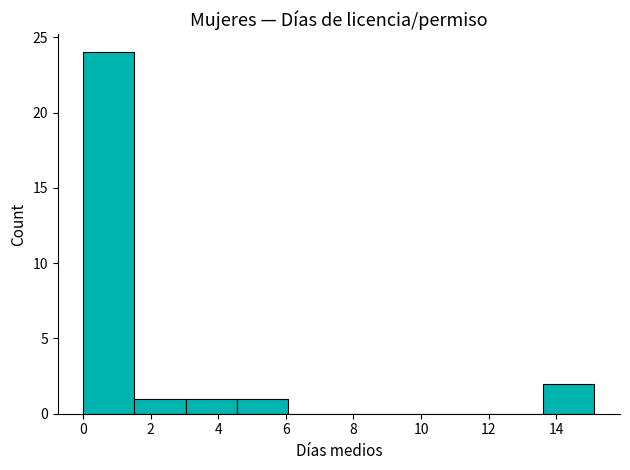

How tall is the bar that spans 3.0 to 4.6 on the x-axis? Neither the bar edges nor the heights are printed on the chart, so give them approximately, as read against the axes.

1